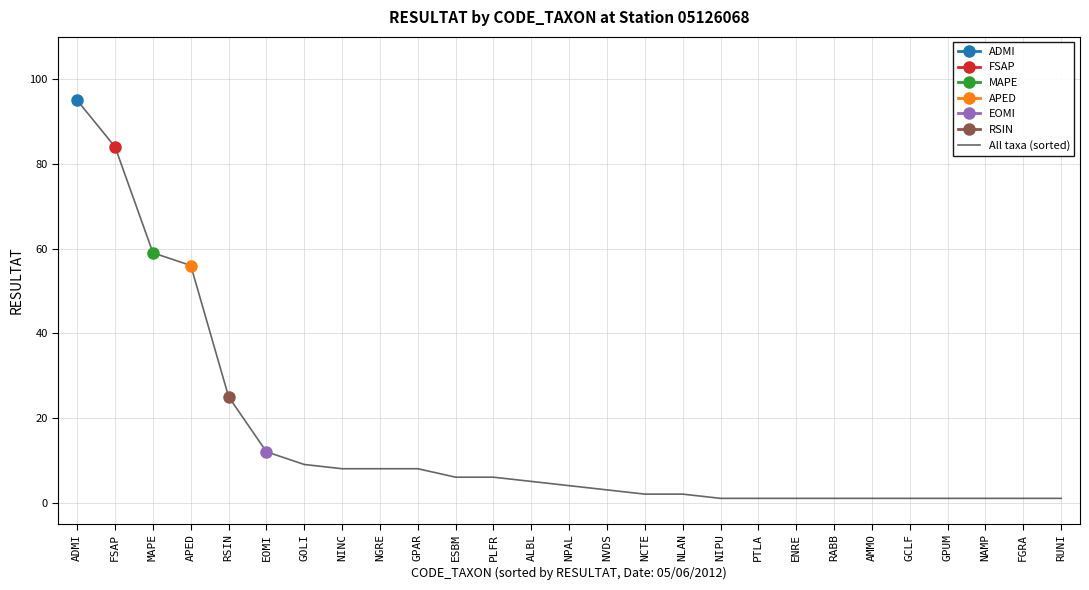

At which category does the chart reach its peak across all series?

ADMI